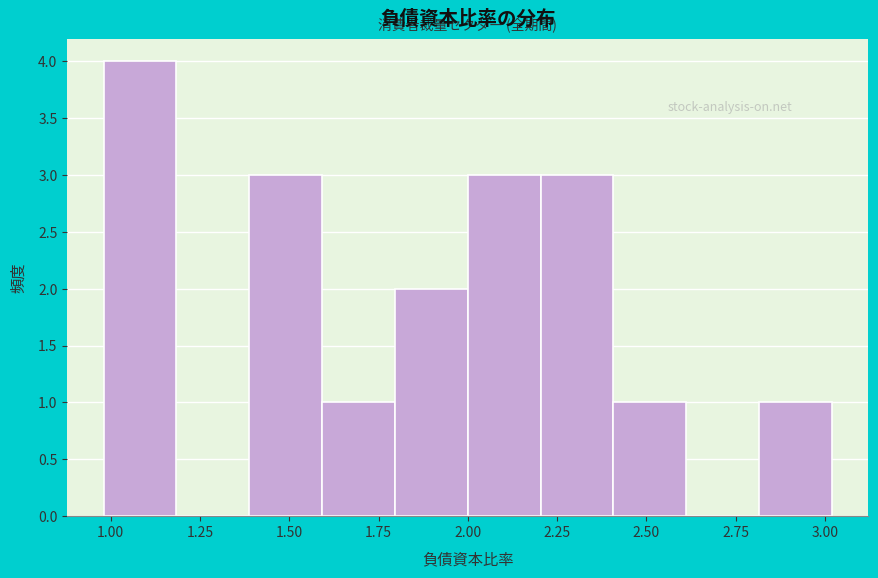

Reading left to right, transcribe this chart: for each bar, give the range it covers on the x-axis and its height. Neither the bar edges nor the heights are printed on the chart, so give them approximately, as read against the axes.

1.0 to 1.2: 4
1.2 to 1.4: 0
1.4 to 1.6: 3
1.6 to 1.8: 1
1.8 to 2.0: 2
2.0 to 2.2: 3
2.2 to 2.4: 3
2.4 to 2.6: 1
2.6 to 2.8: 0
2.8 to 3.0: 1